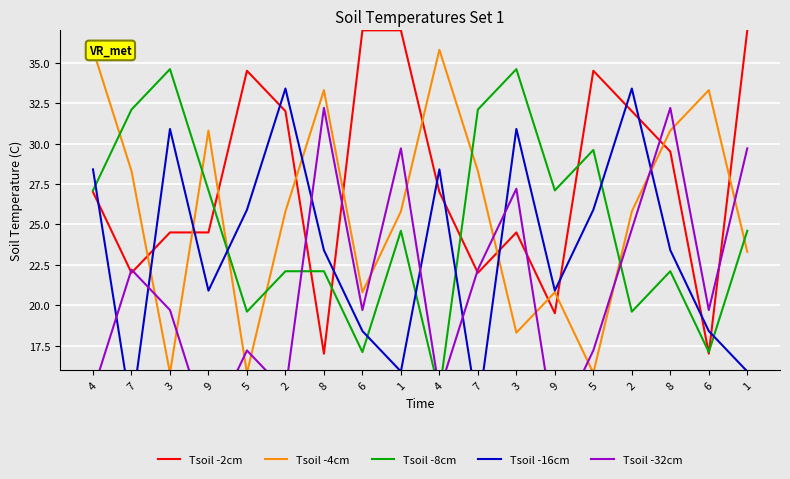

True or false: Tsoil -2cm has more than 2 interior local peaks.

True